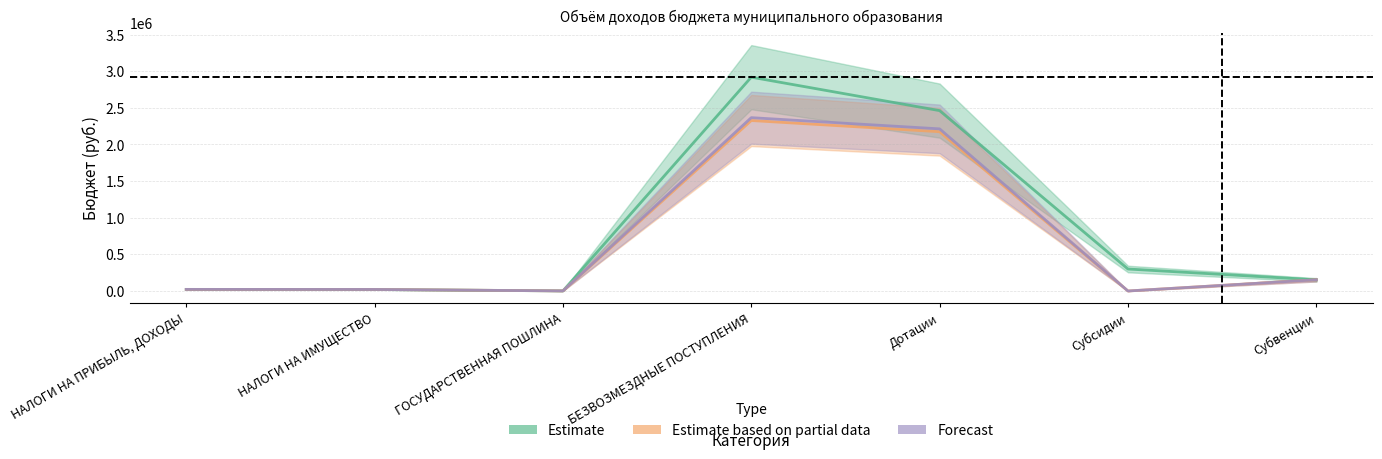

How many times do Estimate and Estimate based on partial data cross each other?

1